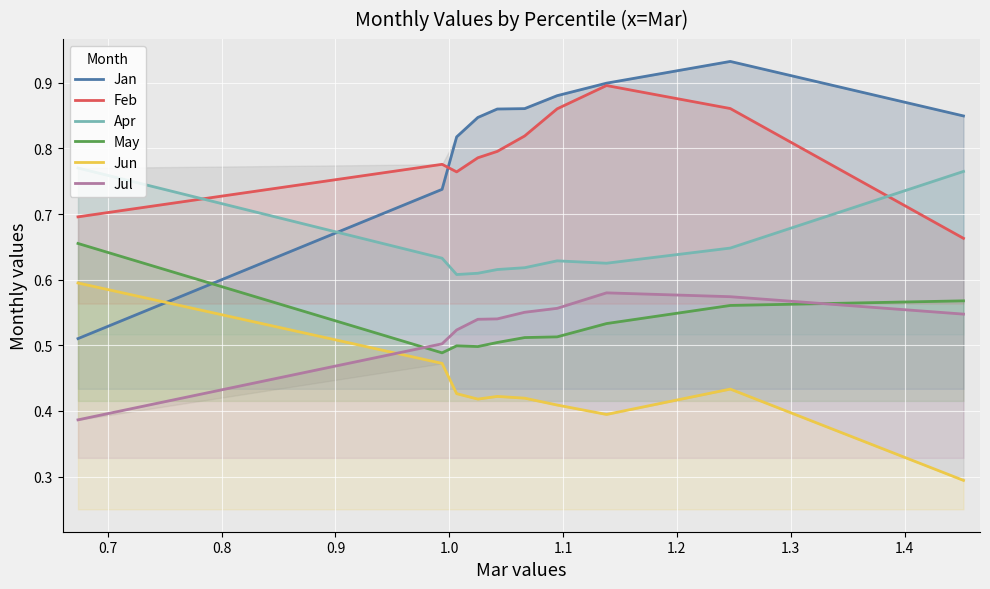

Count the Apr values in the range 0 to 1.

10